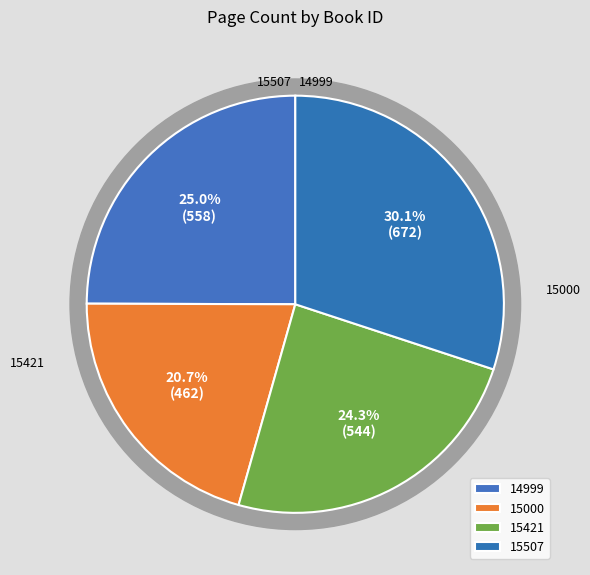

To the nearest percent, what is the average slice percentage?

25%